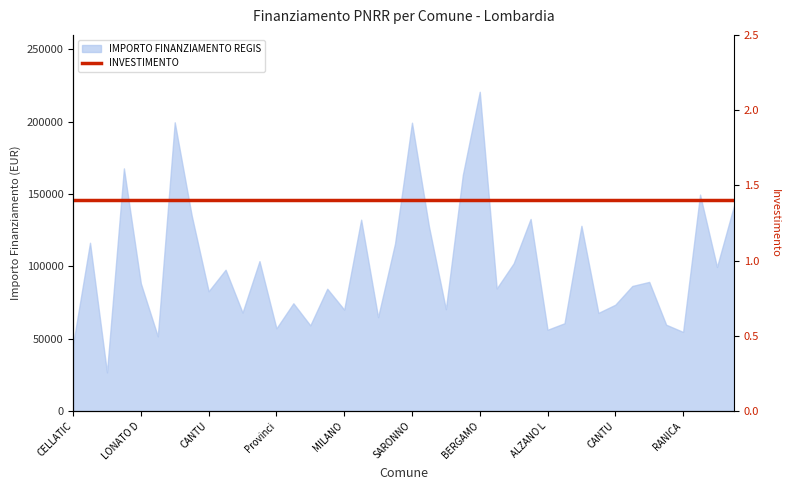

Reading left to right, list all the values displayed in this chart.

46044.5	116324.6	26730.0	167724.8	88213.8	51620.1	199567.7	135157.2	82798.6	97694.9	68057.8	103619.9	57160.7	74486.0	59229.0	84538.8	70120.9	132279.7	64886.6	115789.8	199303.9	127674.8	70397.4	163198.8	220663.0	84744.5	102092.5	132781.0	56181.6	60687.8	128032.6	67843.7	73496.1	86448.2	89266.3	59681.5	54682.1	149604.4	99582.8	141794.5